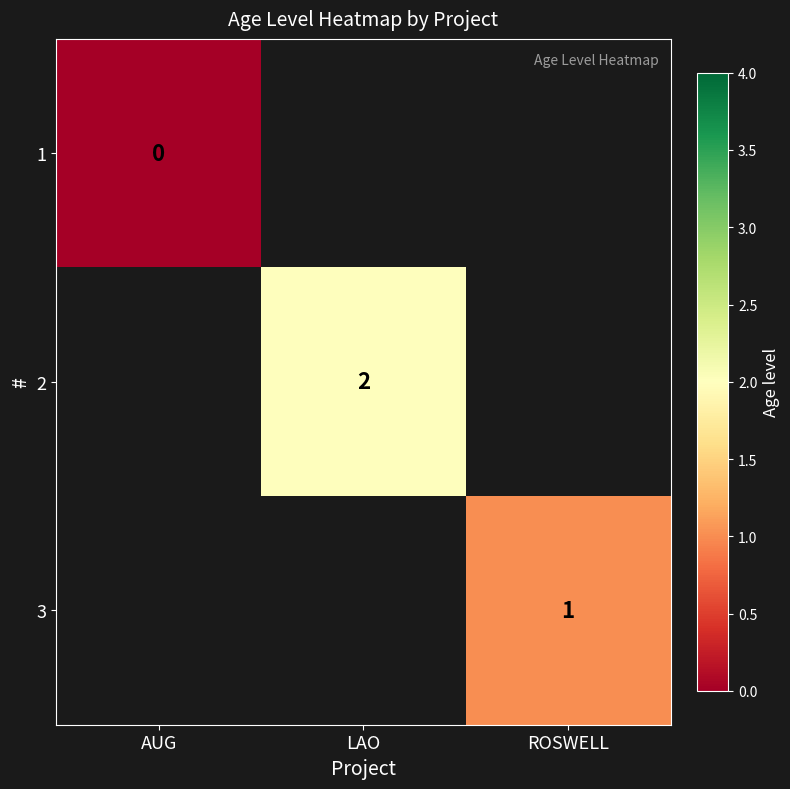

True or false: 3 has a value of 1 at ROSWELL.

True